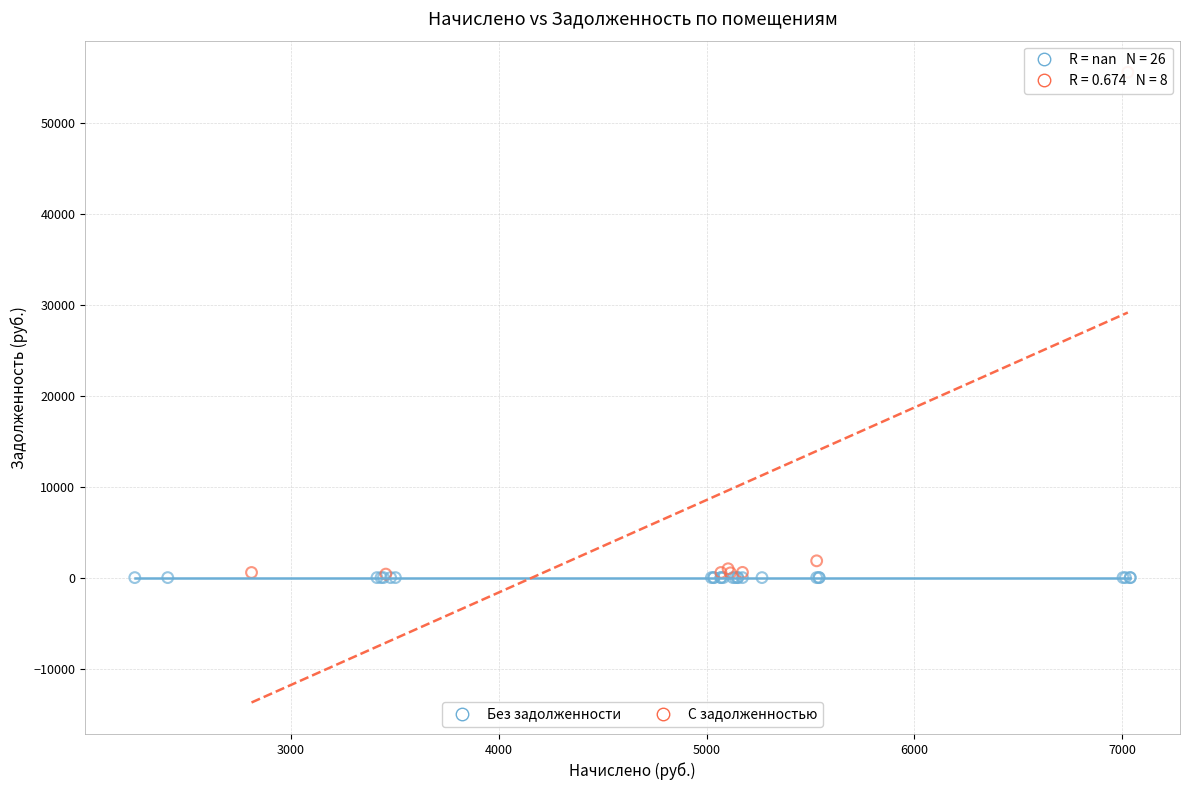

Which series contains the highest Y value?

С задолженностью